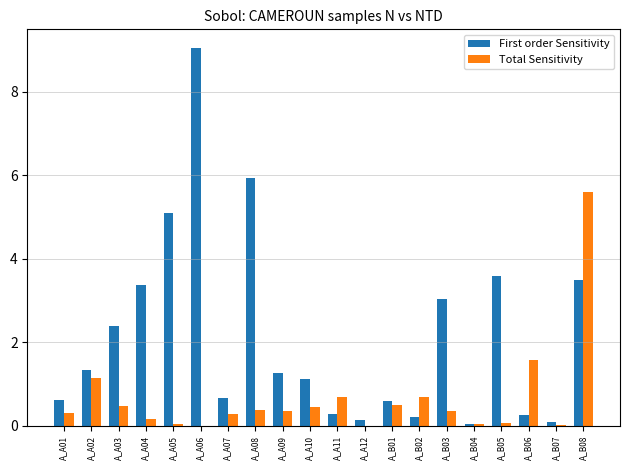

How many groups of bars are there?

20